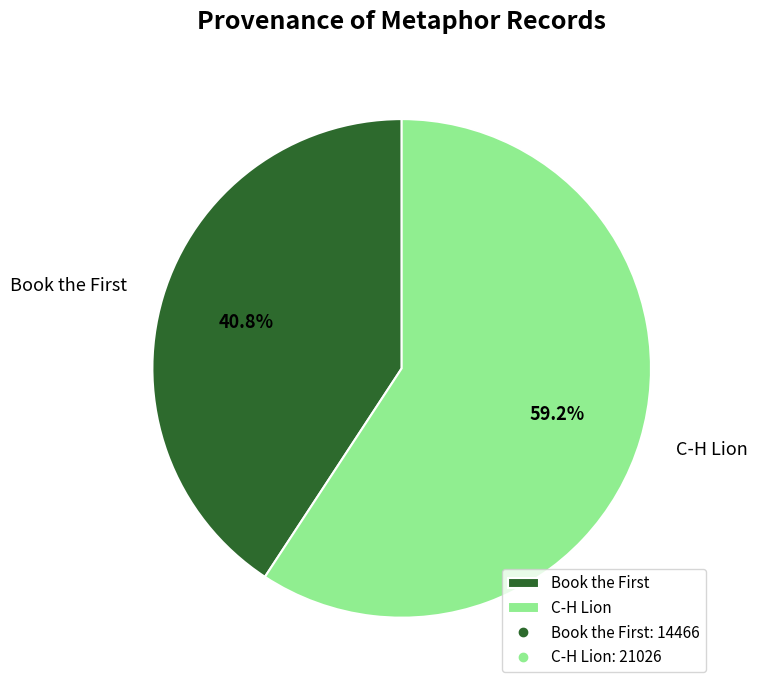

What portion of the pie excludes C-H Lion?

40.8%